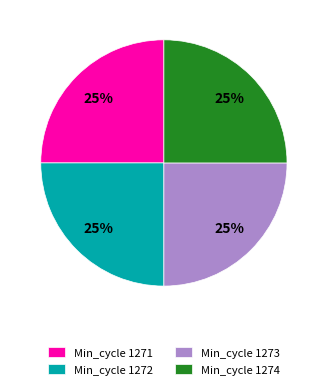

To the nearest percent, what is the average slice percentage?

25%